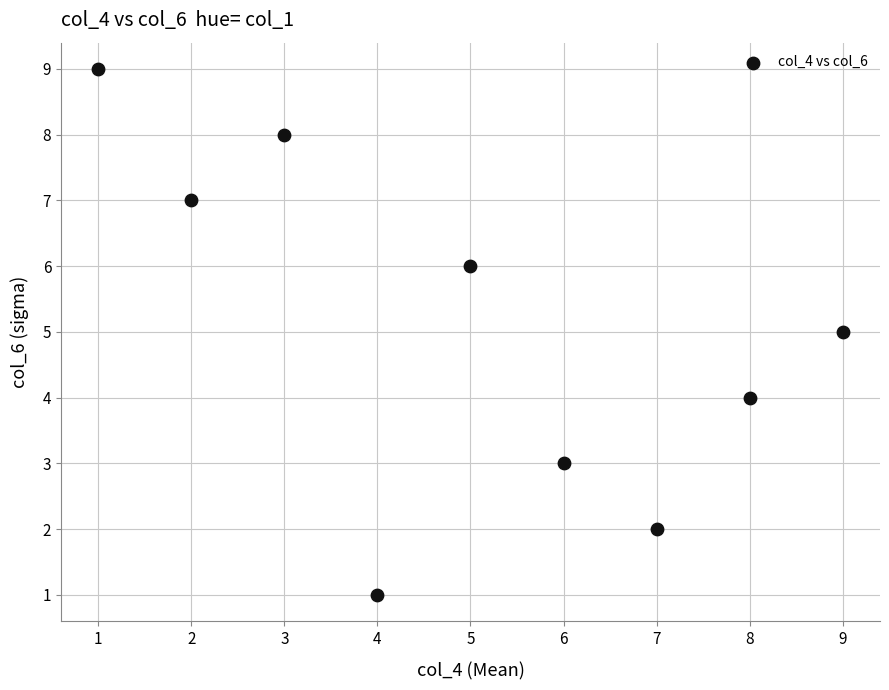

What is the average X value?

5